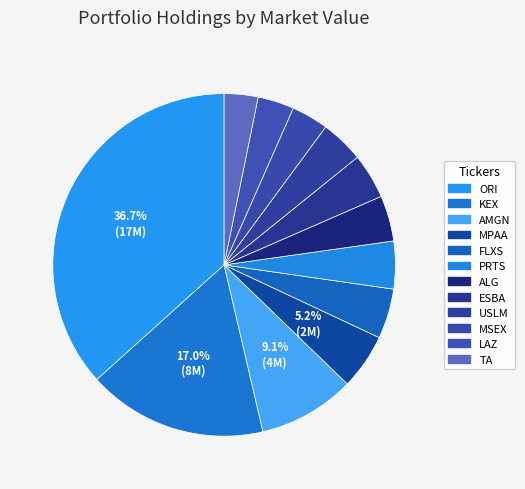

Is it true that USLM is 4% of the pie?

True